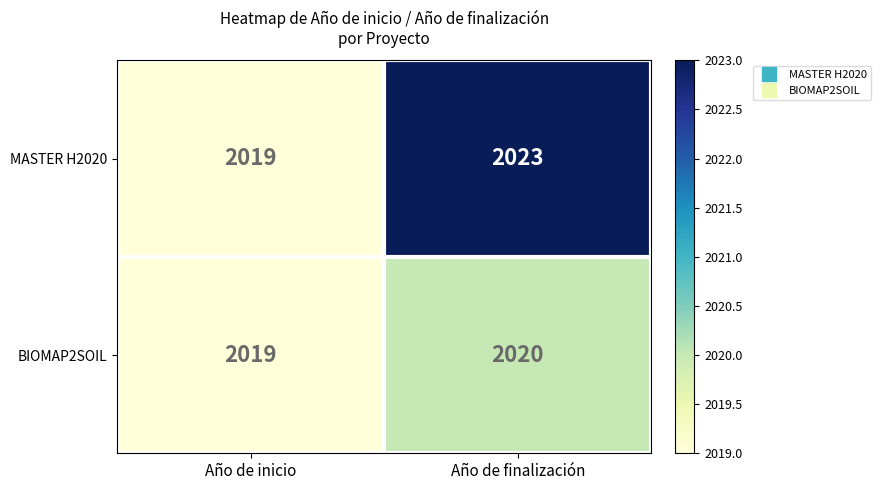

Which series changed the most between Año de inicio and Año de finalización?

MASTER H2020